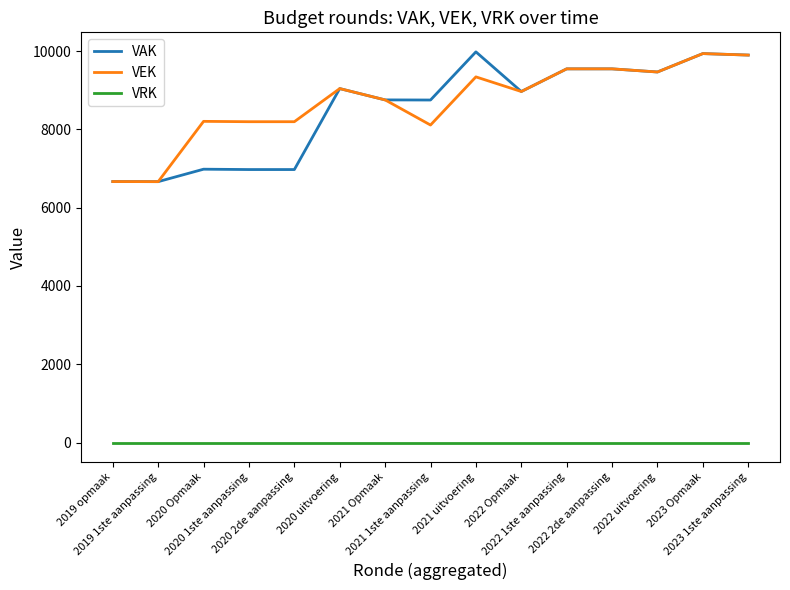

Which series has the largest range (max minus min)?

VAK